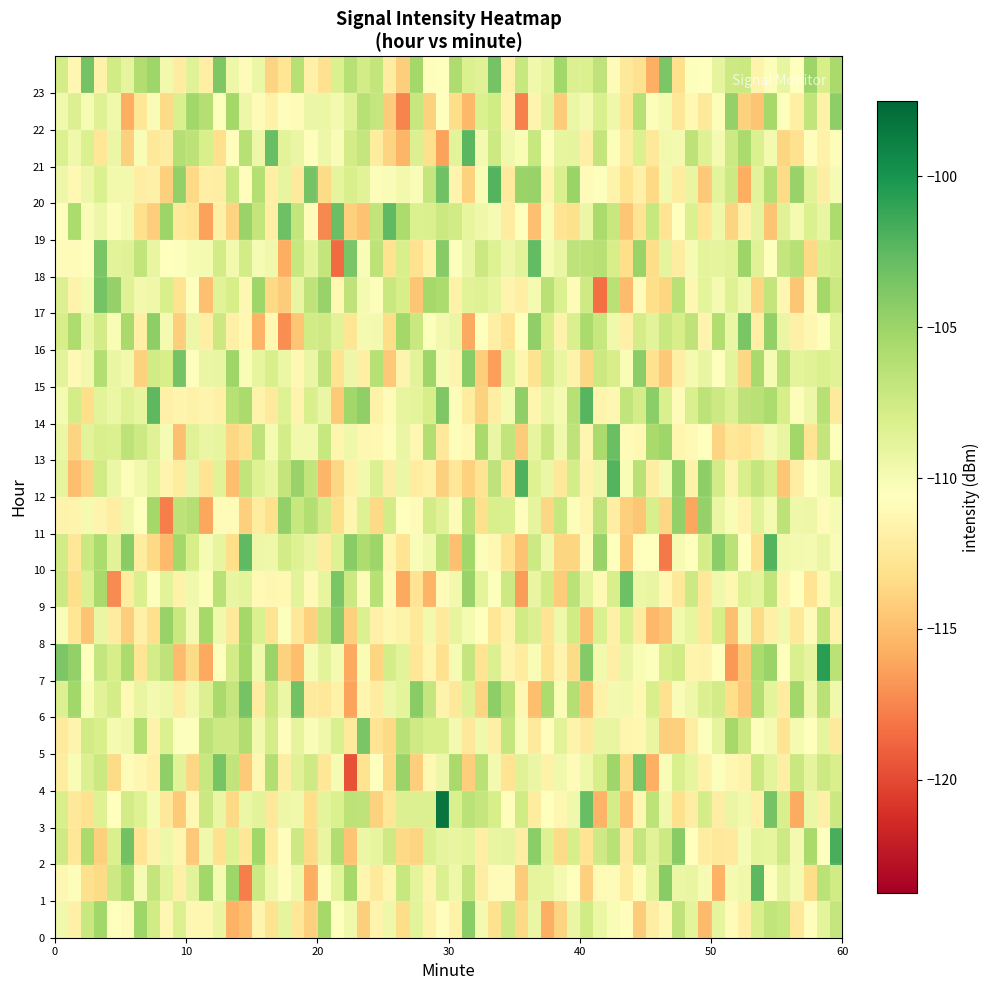

Which series has the largest total across all categories?

23